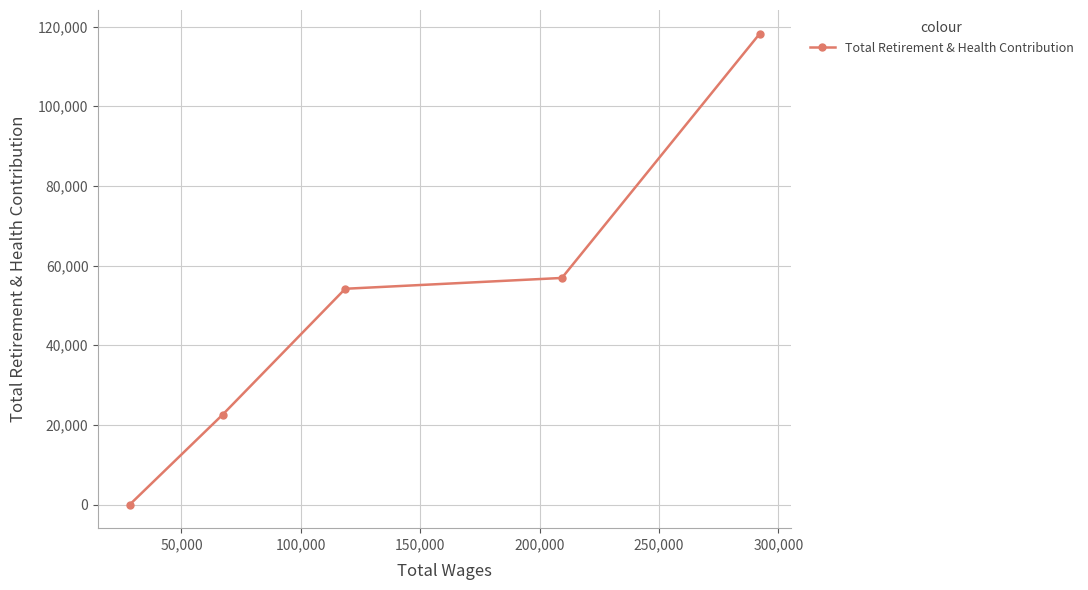

What is the greatest value displayed?

118252